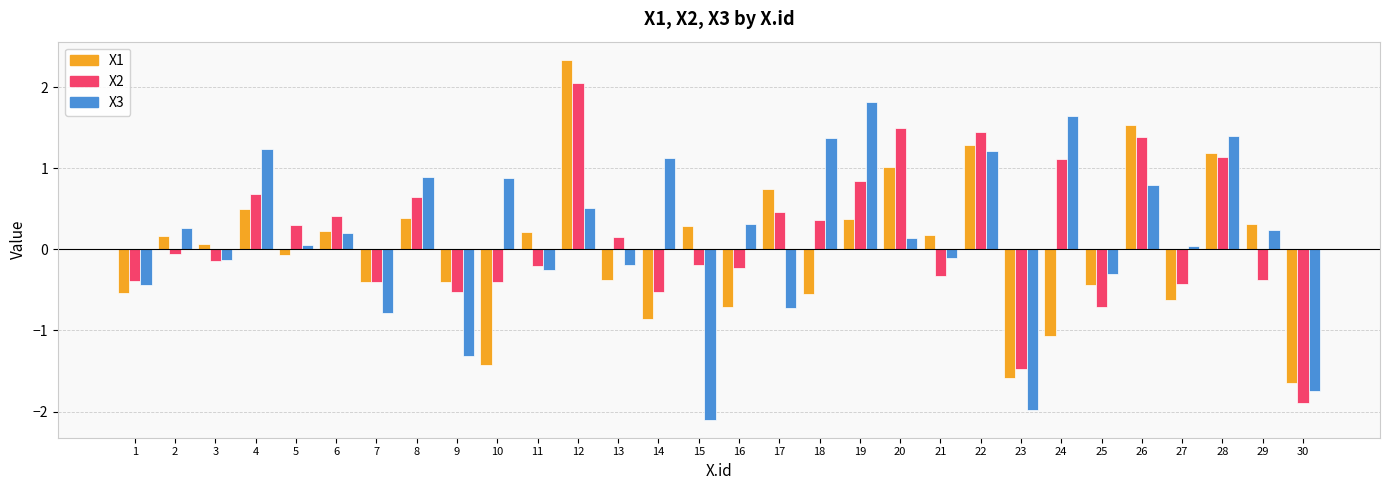

The value of X2 at 26 is 1.4. True or false?

True